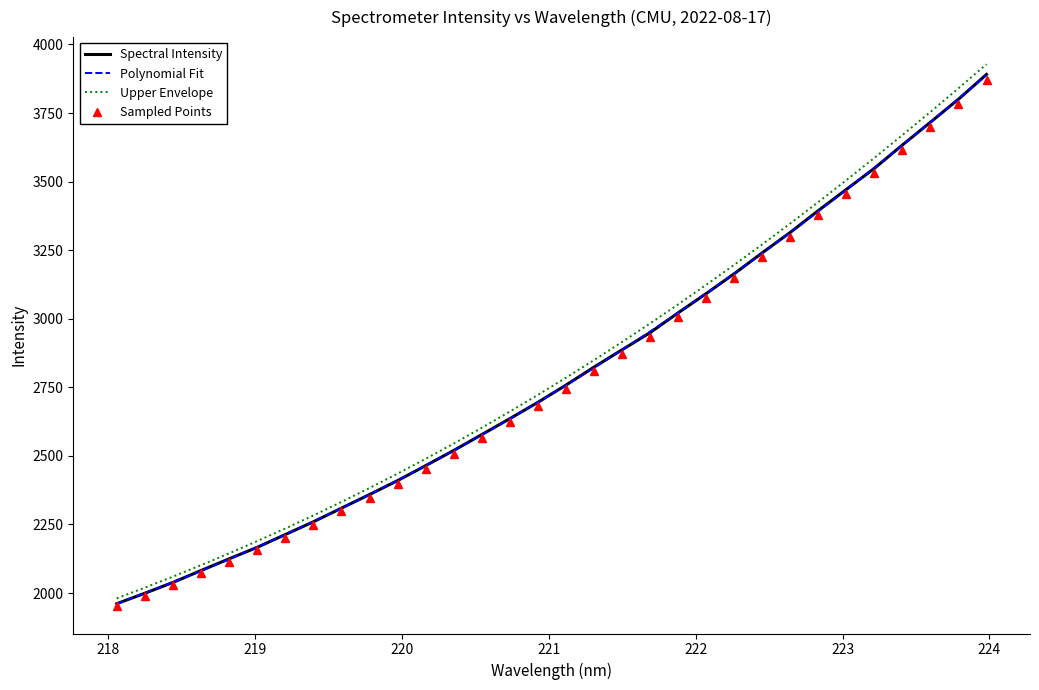

Reading left to right, transcribe all the data shown in this chart.

Spectral Intensity: 1961.0	1999.2	2038.6	2082.0	2124.7	2166.6	2213.2	2259.6	2309.4	2359.1	2409.8	2464.4	2519.7	2577.6	2635.8	2695.3	2758.0	2823.6	2886.8	2949.4	3021.6	3091.8	3164.2	3240.5	3315.1	3394.4	3471.7	3548.6	3633.6	3716.7	3800.6	3890.8
Polynomial Fit: 1961.0	1999.5	2039.4	2080.7	2123.4	2167.5	2213.1	2260.3	2309.0	2359.2	2411.1	2464.7	2519.8	2576.7	2635.2	2695.4	2757.4	2821.0	2886.4	2953.4	3022.3	3092.8	3165.0	3238.9	3314.5	3391.7	3470.7	3551.2	3633.4	3717.1	3802.4	3889.2
Upper Envelope: 1980.6	2019.5	2059.8	2101.5	2144.6	2189.2	2235.2	2282.9	2332.0	2382.8	2435.2	2489.3	2545.0	2602.5	2661.6	2722.4	2785.0	2849.2	2915.2	2983.0	3052.5	3123.7	3196.6	3271.3	3347.6	3425.6	3505.4	3586.7	3669.7	3754.2	3840.4	3928.1
Sampled Points: 1951.2	1989.2	2028.4	2071.6	2114.0	2155.8	2202.1	2248.3	2297.8	2347.3	2397.8	2452.1	2507.1	2564.7	2622.6	2681.8	2744.2	2809.5	2872.4	2934.6	3006.5	3076.3	3148.4	3224.3	3298.5	3377.5	3454.3	3530.8	3615.4	3698.1	3781.5	3871.4